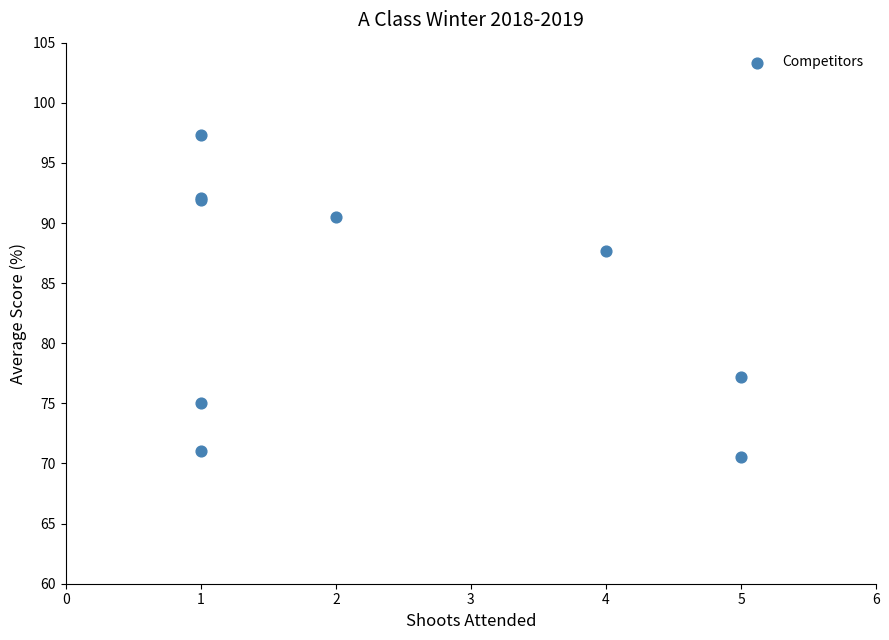

What Y value in the scatter plot is closest to 83?

87.7